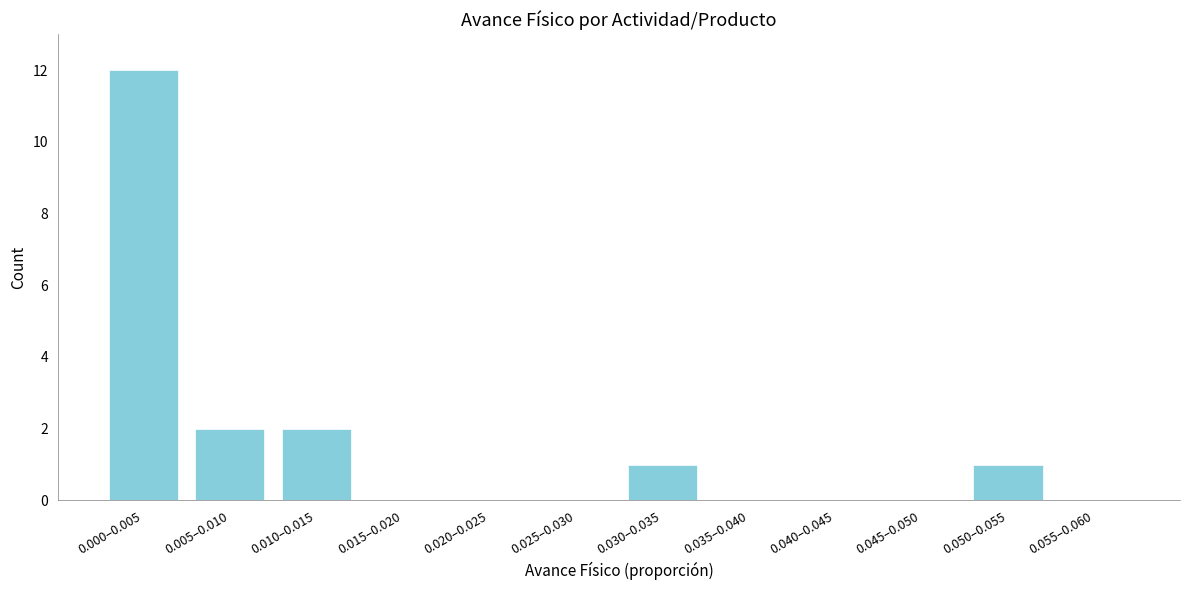

Reading left to right, list all the values displayed in this chart.

0.000–0.005=12	0.005–0.010=2	0.010–0.015=2	0.015–0.020=0	0.020–0.025=0	0.025–0.030=0	0.030–0.035=1	0.035–0.040=0	0.040–0.045=0	0.045–0.050=0	0.050–0.055=1	0.055–0.060=0